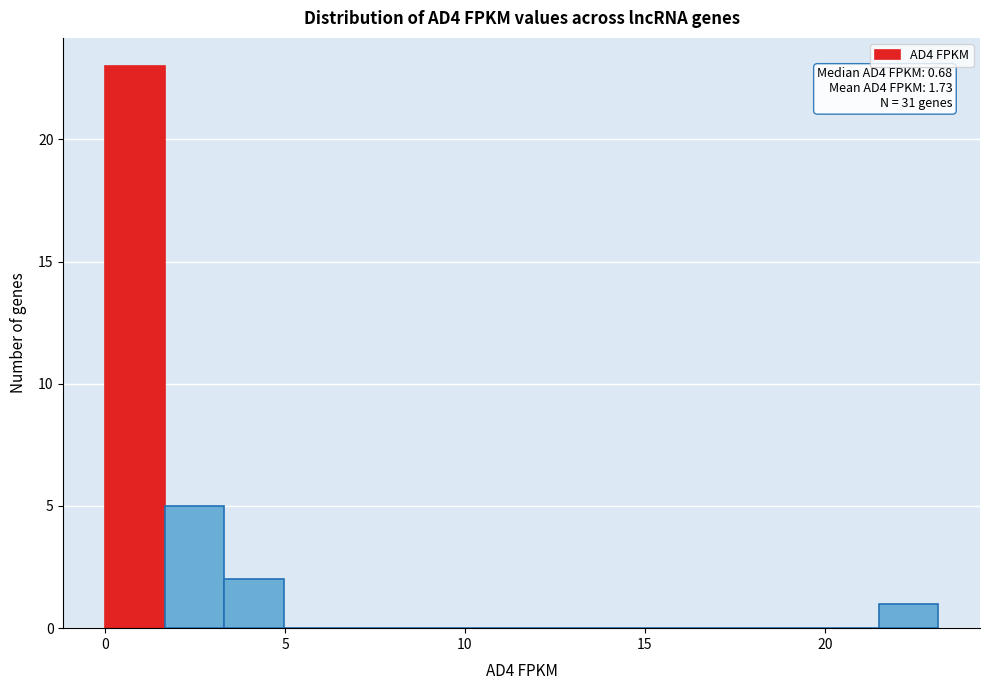

Read against the x-axis, roughly where is the centre of the tallest bar?

1.0